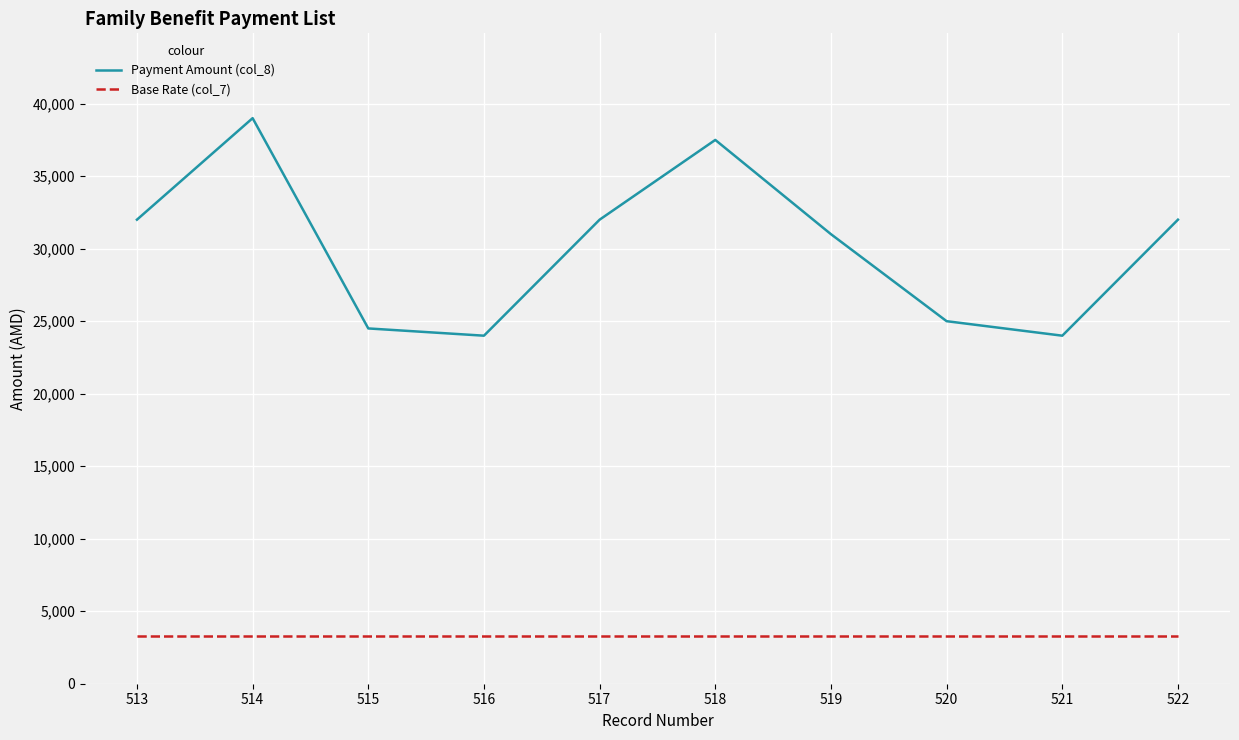

Is it true that Base Rate (col_7) equals 3309 at 515?

True